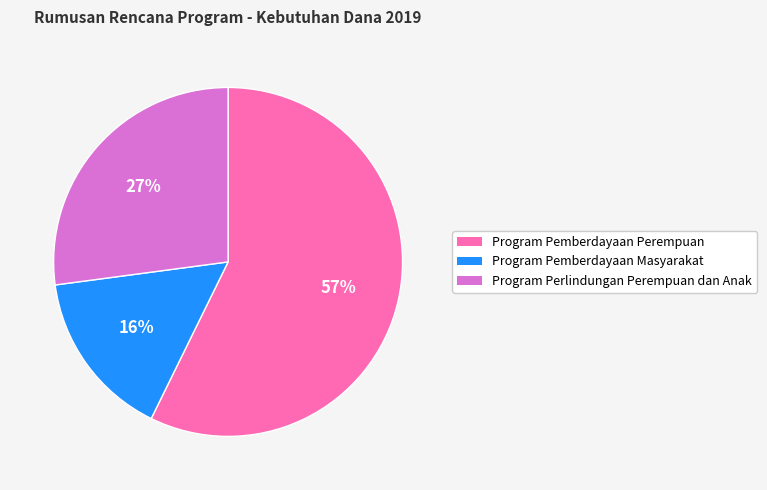

To the nearest percent, what portion does Program Pemberdayaan Masyarakat represent?

16%